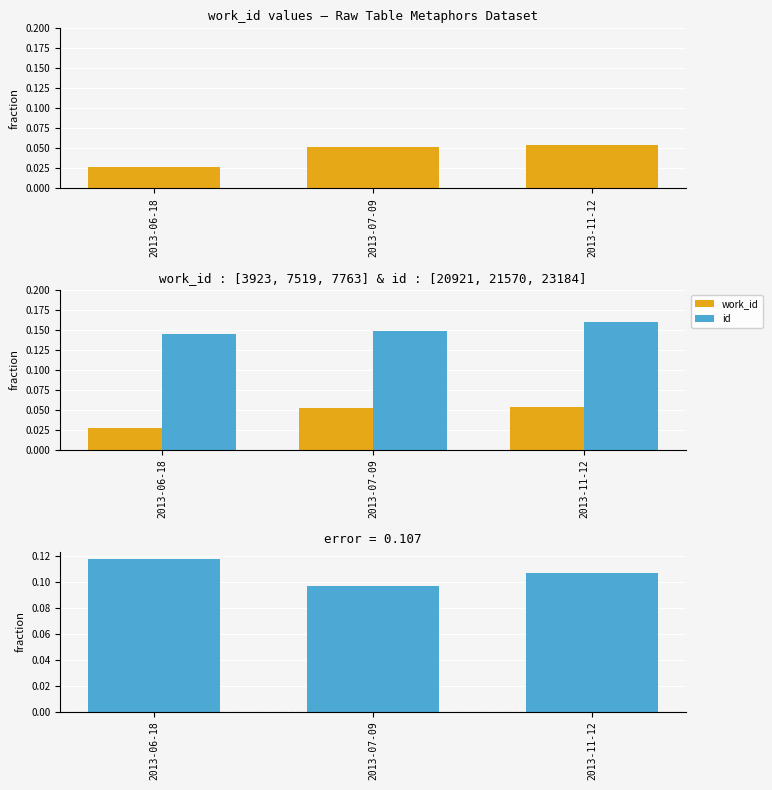

Which series has the largest total across all categories?

id